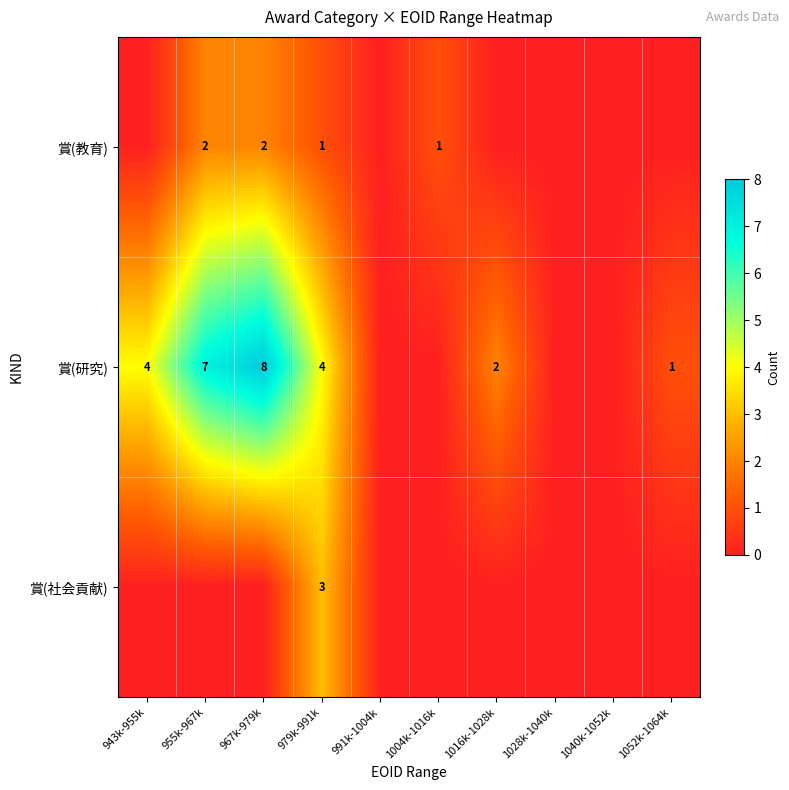

The value of 賞(教育) at 967k-979k is 3. True or false?

False